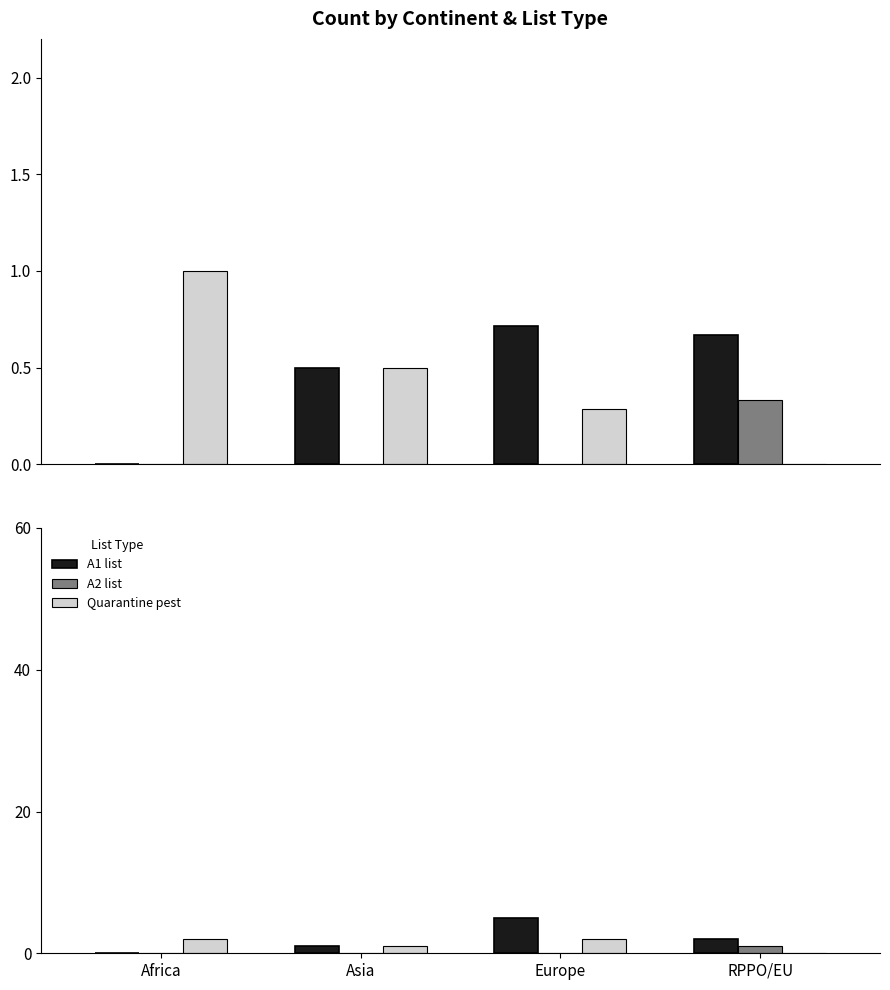

Reading right to left, what are all the values shown in this chart?

A1 list: RPPO/EU=2	Europe=5	Asia=1	Africa=0
A2 list: RPPO/EU=1	Europe=0	Asia=0	Africa=0
Quarantine pest: RPPO/EU=0	Europe=2	Asia=1	Africa=2